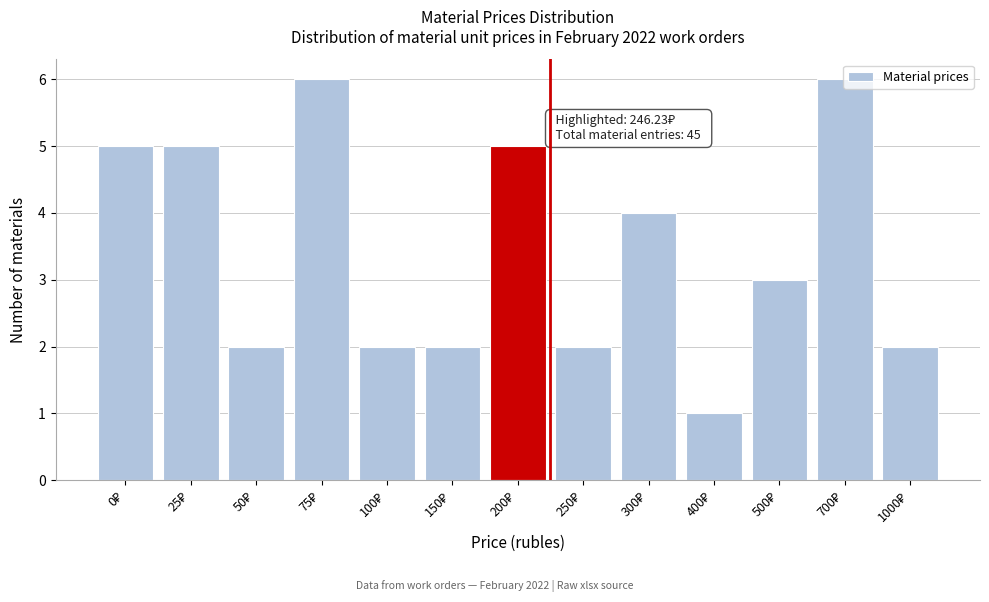

What is the greatest value displayed?

6